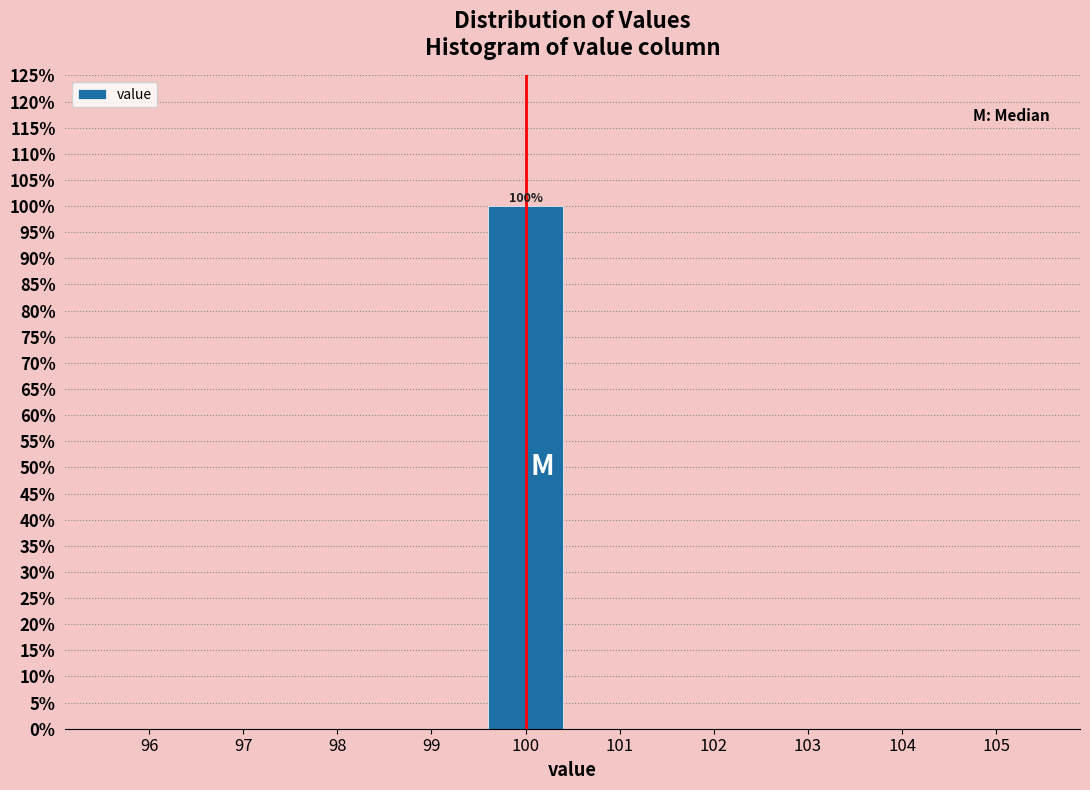

Over which range of the x-axis is the bar tallest?

99.5 to 100.5